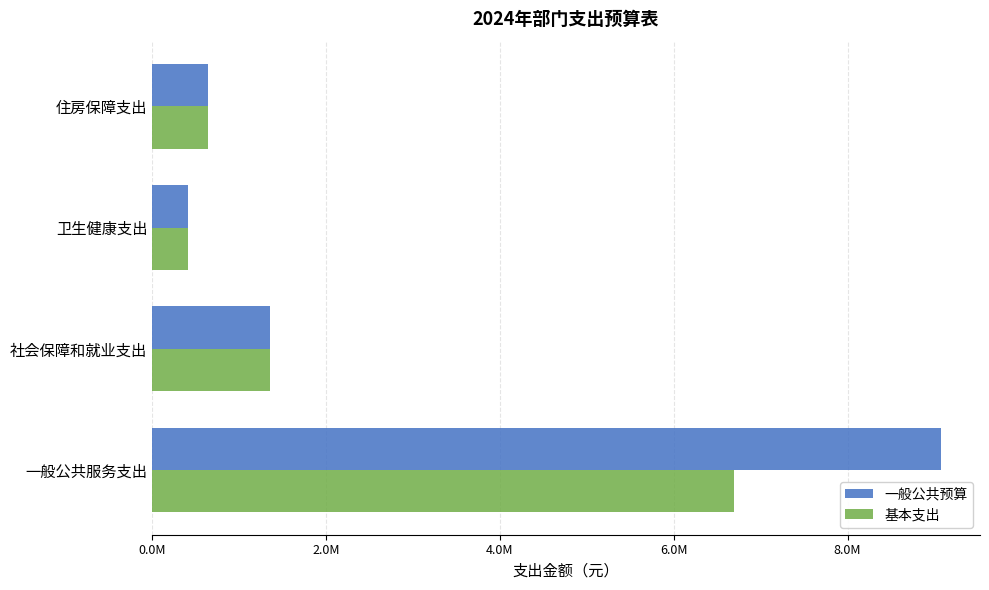

What are all the series names shown in the legend?

一般公共预算, 基本支出